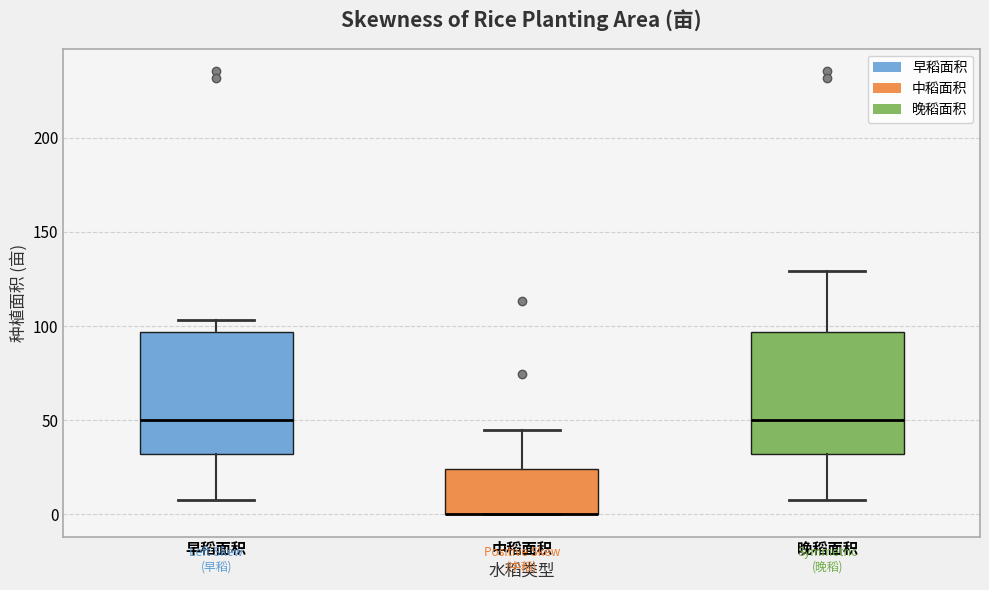

Reading left to right, transcribe this box plot: for each box, give where its median line is, the range the box spans, and where its two whiskers end, as read against the y-axis. The values are not printed on the chart, so give them approximately, as read against the axis.

早稻面积: median 50, box 30 to 95, whiskers 10 to 105
中稻面积: median 0 (drawn on the box's lower edge), box 0 to 25, whiskers 0 to 45
晚稻面积: median 50, box 30 to 95, whiskers 10 to 130